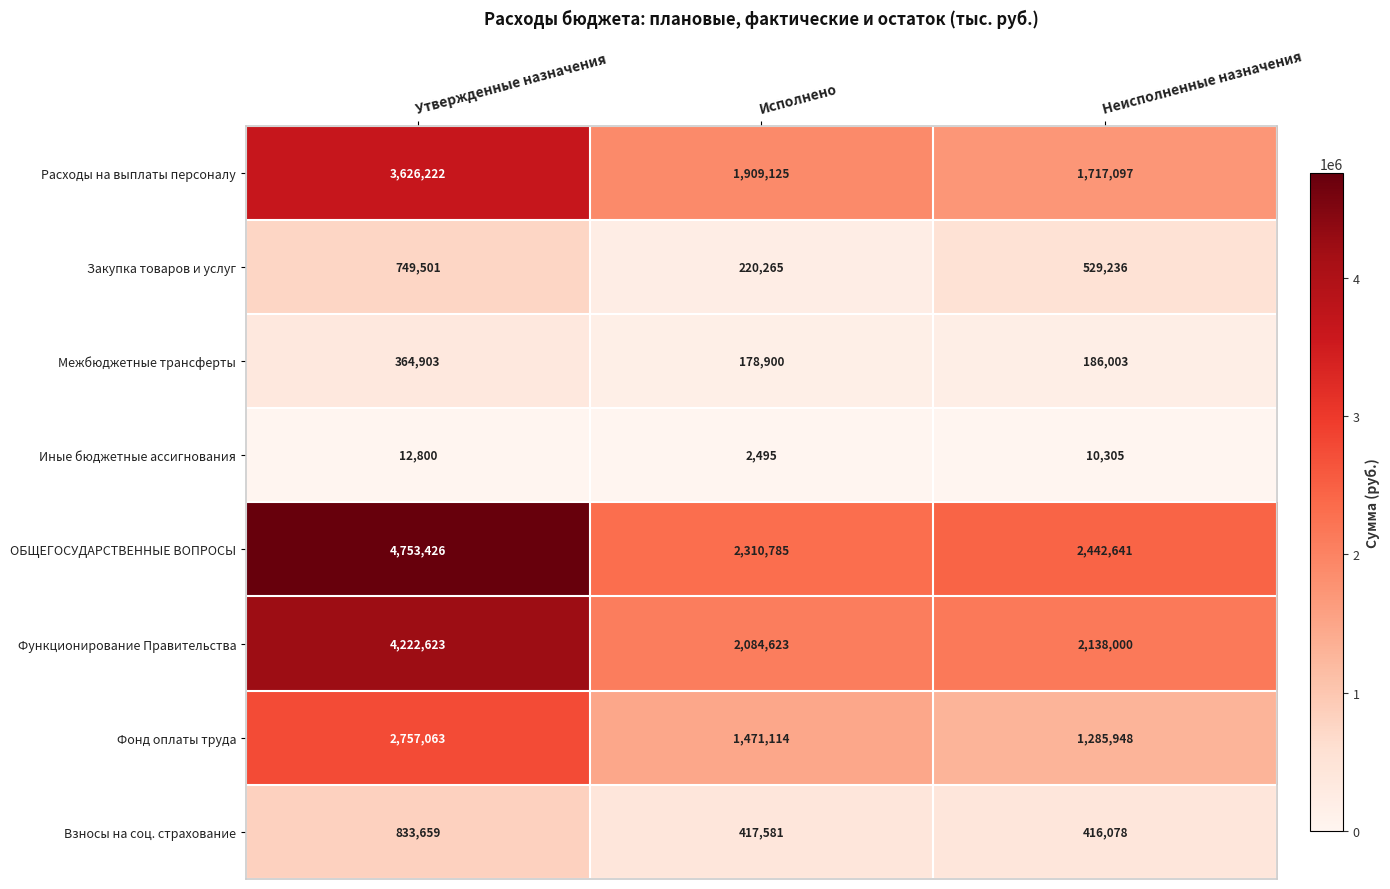

Reading left to right, list all the values displayed in this chart.

Расходы на выплаты персоналу: 3626222	1909125	1717097
Закупка товаров и услуг: 749501	220265	529236
Межбюджетные трансферты: 364903	178900	186003
Иные бюджетные ассигнования: 12800	2495	10305
ОБЩЕГОСУДАРСТВЕННЫЕ ВОПРОСЫ: 4753426	2310785	2442641
Функционирование Правительства: 4222623	2084623	2138000
Фонд оплаты труда: 2757063	1471114	1285948
Взносы на соц. страхование: 833659	417581	416078